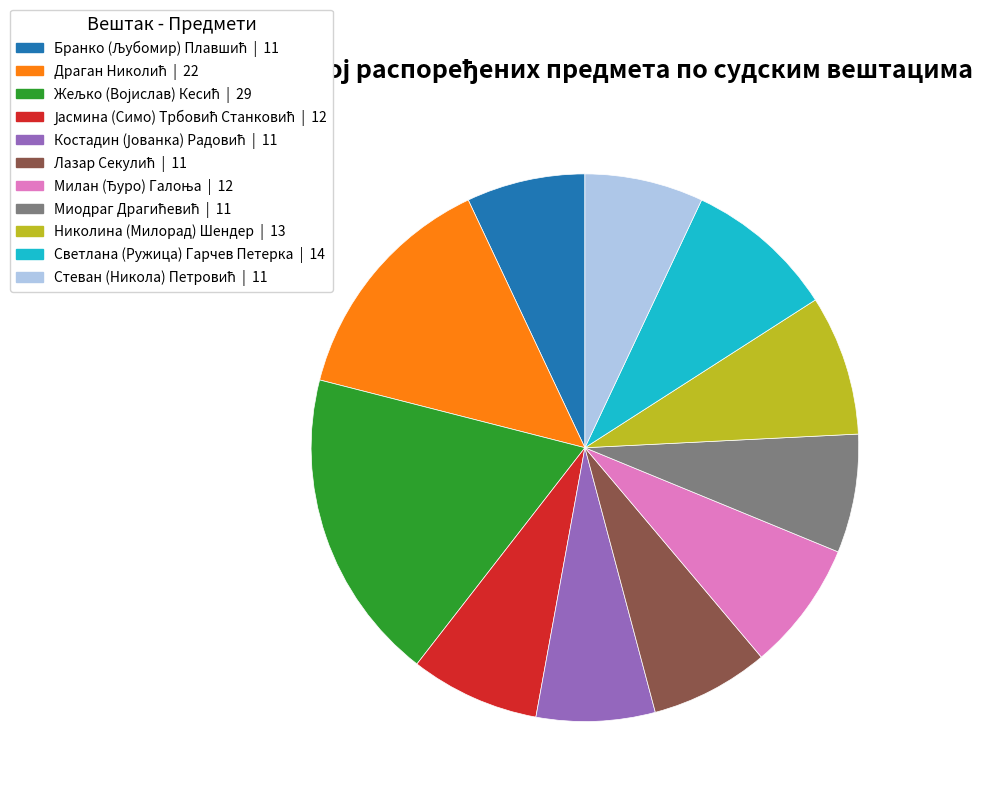

Is there a majority slice in this chart?

No